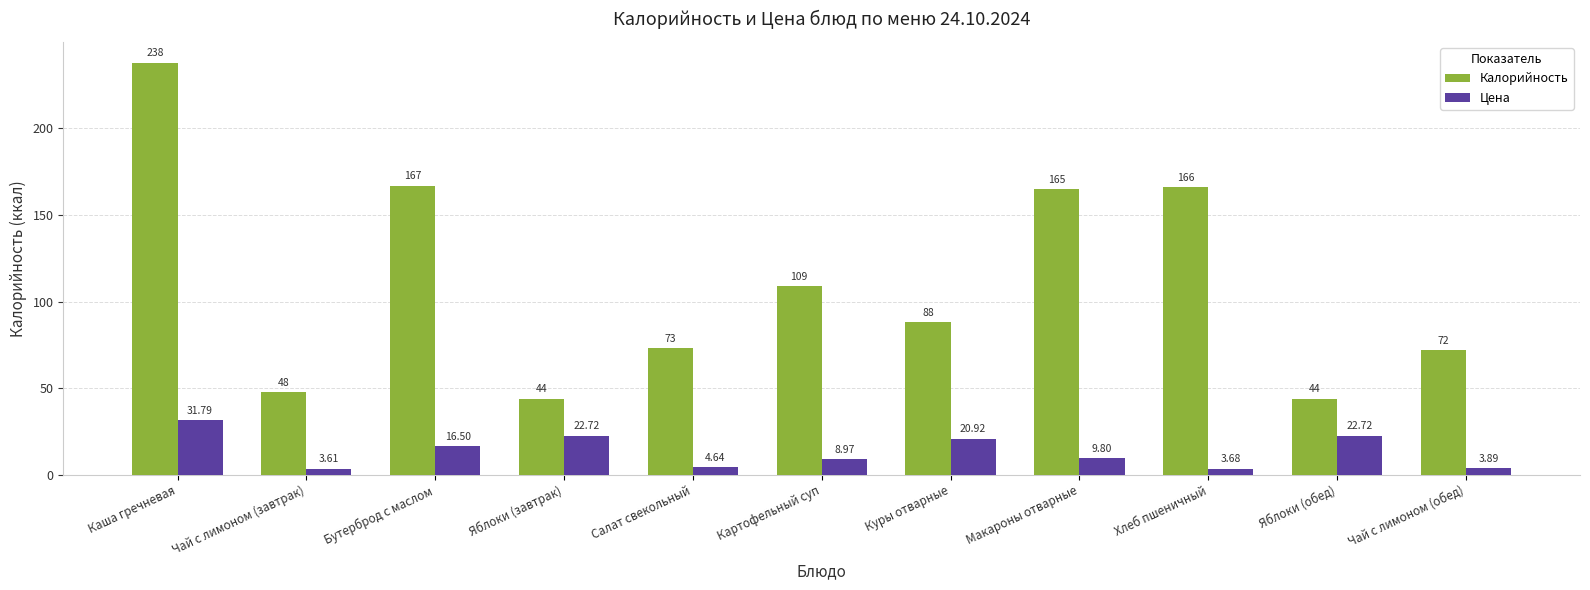

Is the value of Калорийность at Яблоки (завтрак) greater than the value of Цена at Яблоки (завтрак)?

Yes